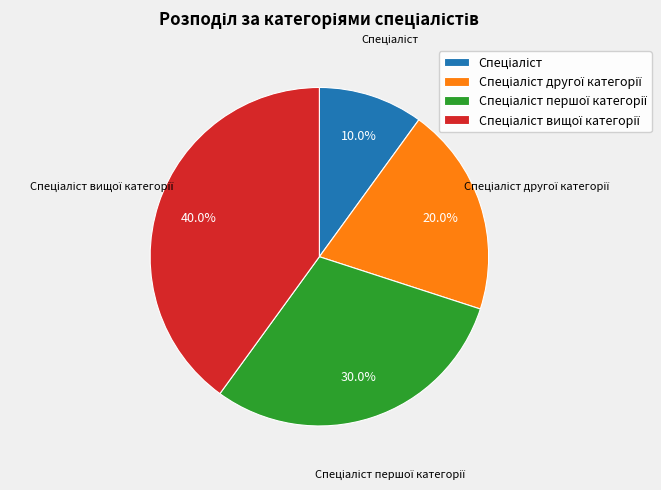

Is there any slice that represents more than half of the pie?

No